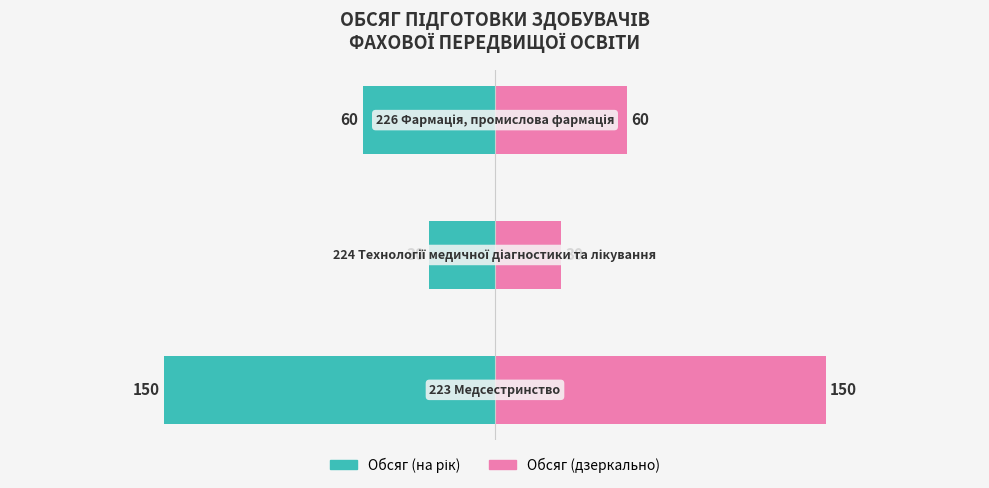

Reading left to right, what are all the values shown in this chart?

Обсяг (на рік): −250=-150	−200=-30	−150=-60
Обсяг (на рік) →: −250=150	−200=30	−150=60